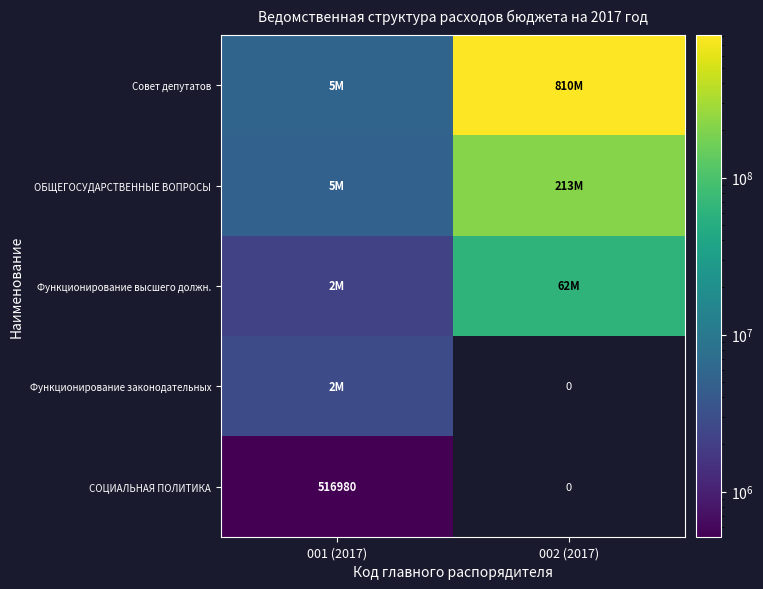

Is it true that СОЦИАЛЬНАЯ ПОЛИТИКА equals 250063 at 001 (2017)?

False